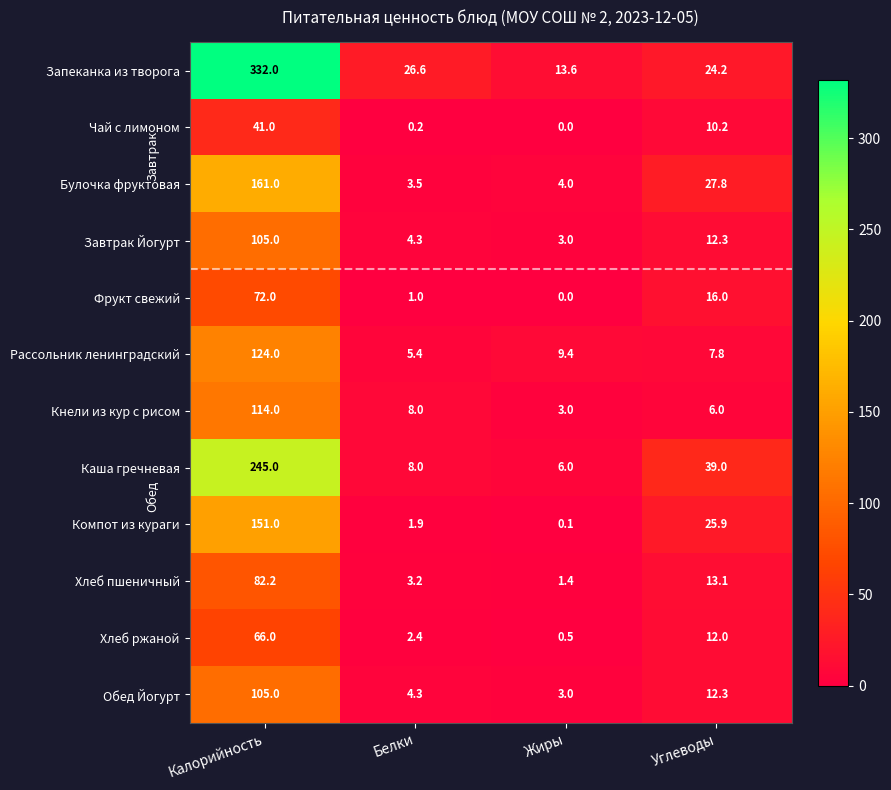

Is it true that Фрукт свежий equals 5.9 at Углеводы?

False